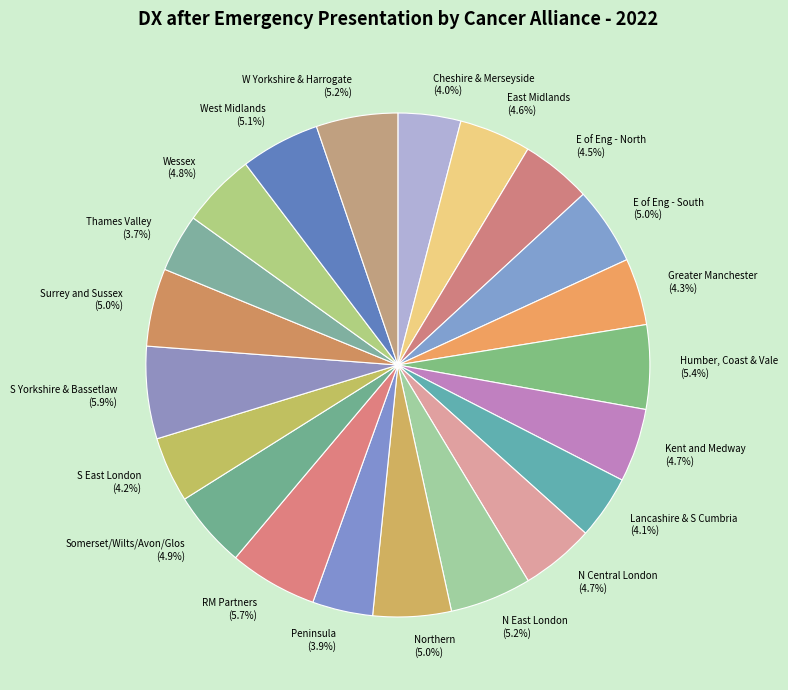

To the nearest percent, what is the average slice percentage?

5%